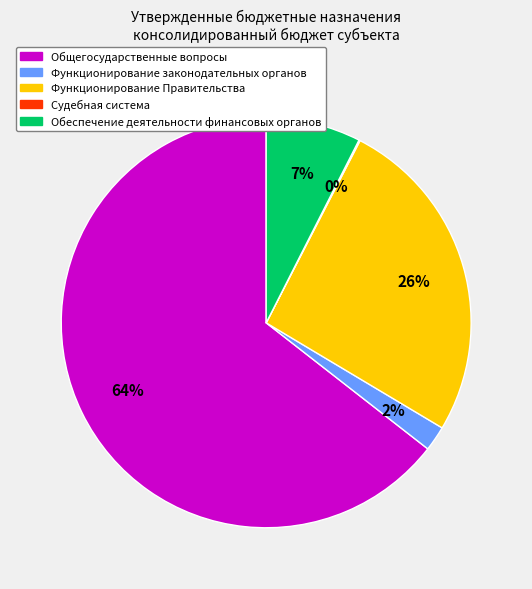

To the nearest percent, what percentage of the pie is Функционирование законодательных органов?

2%